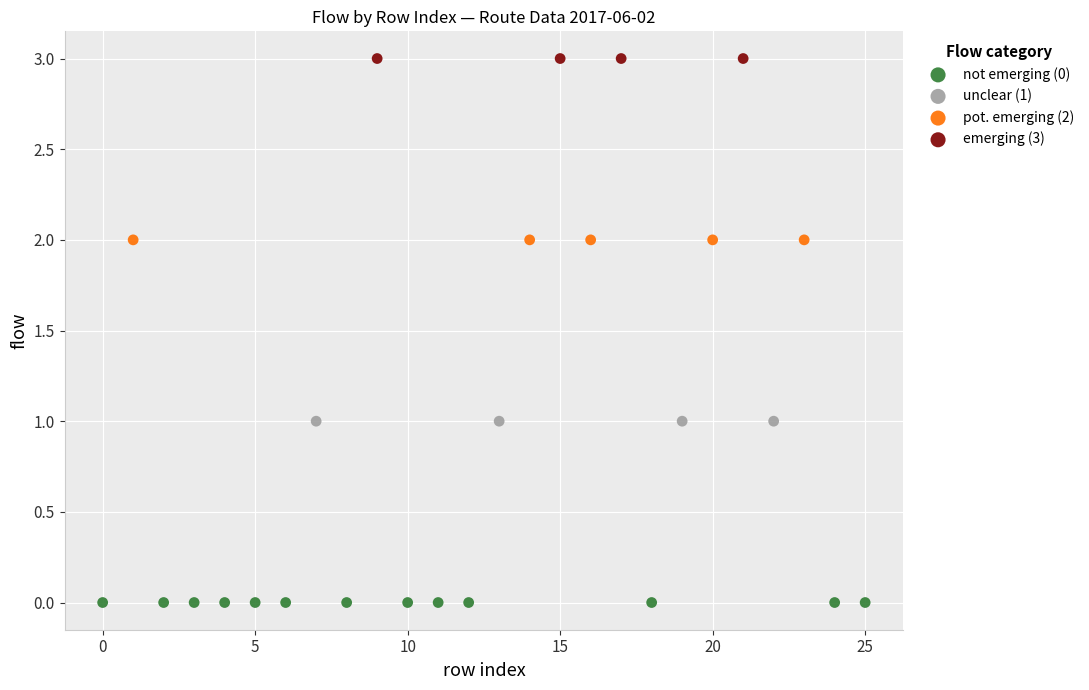

Which series reaches the minimum Y coordinate?

not emerging (0)